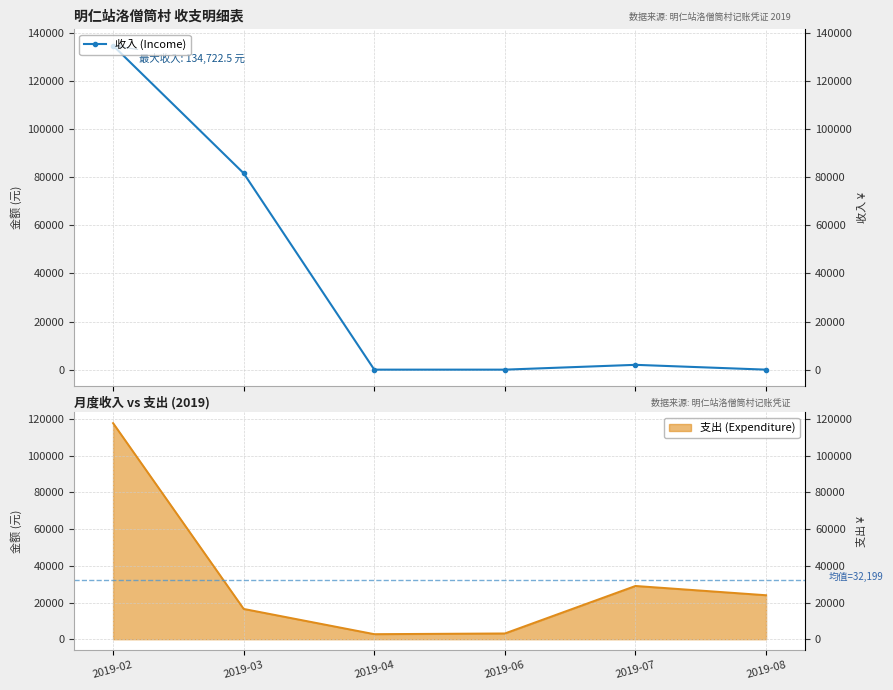

The value at 2019-07 is 2000.0. True or false?

True